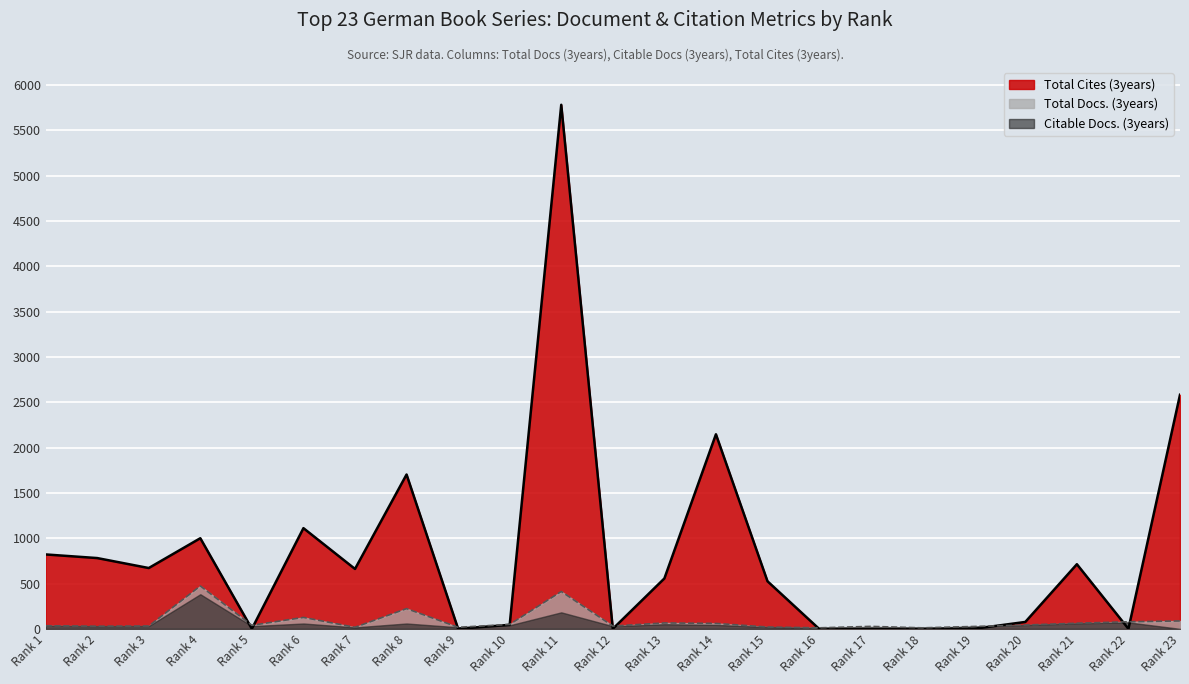

In Total Cites (3years), how many points are lower than both neighbors (excluding endpoints)?

6